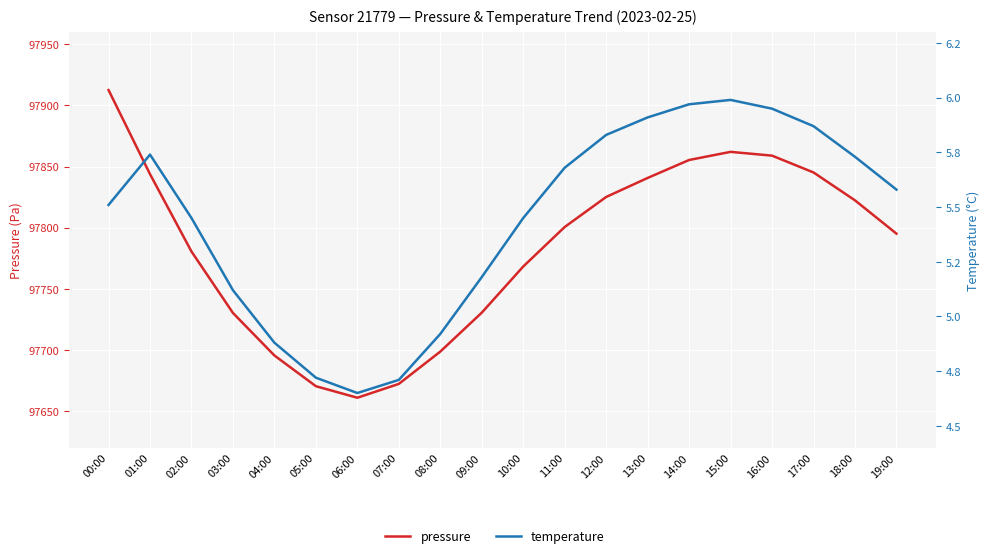

What is the sum of all pressure values?

1955668.7